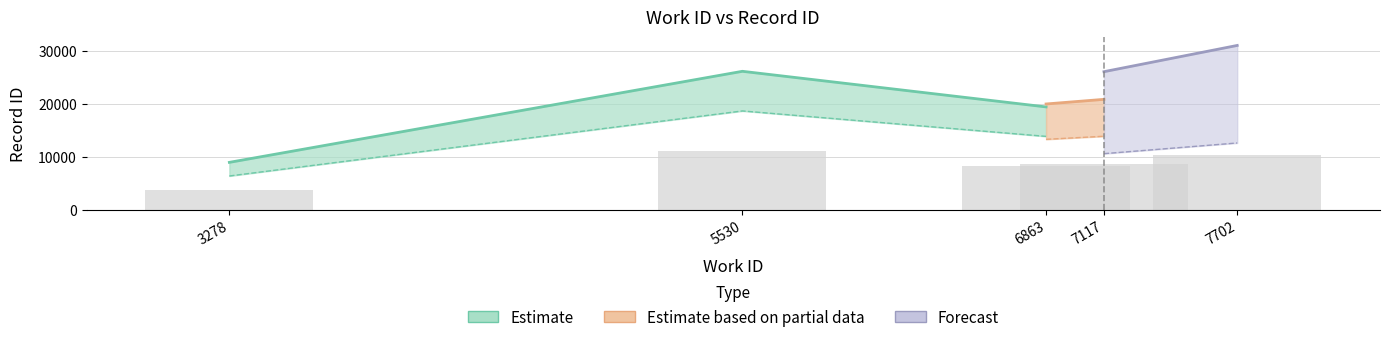

What is the average value?

8466.9